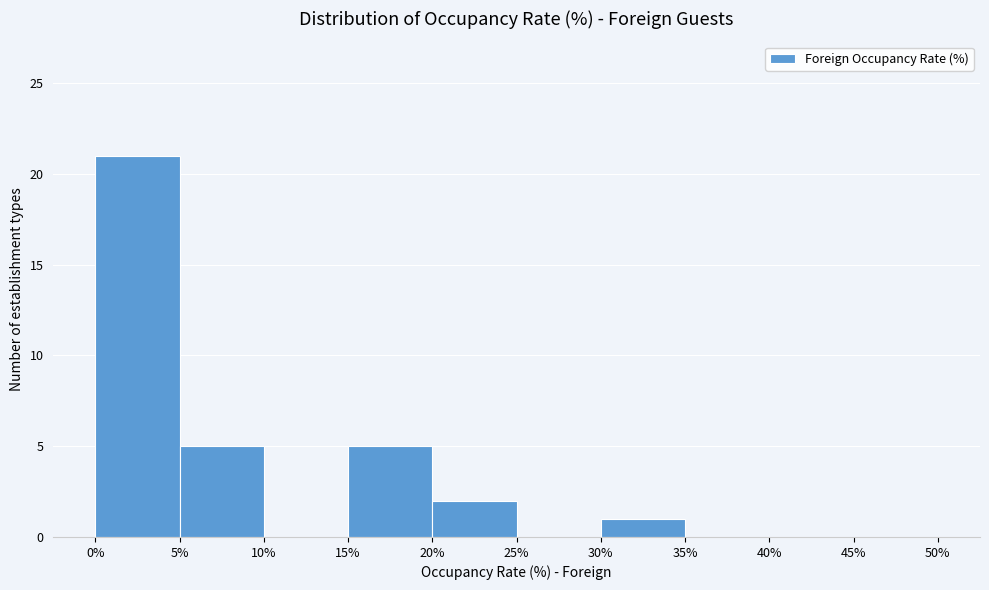

Which range on the x-axis has the tallest bar?

0% to 5%